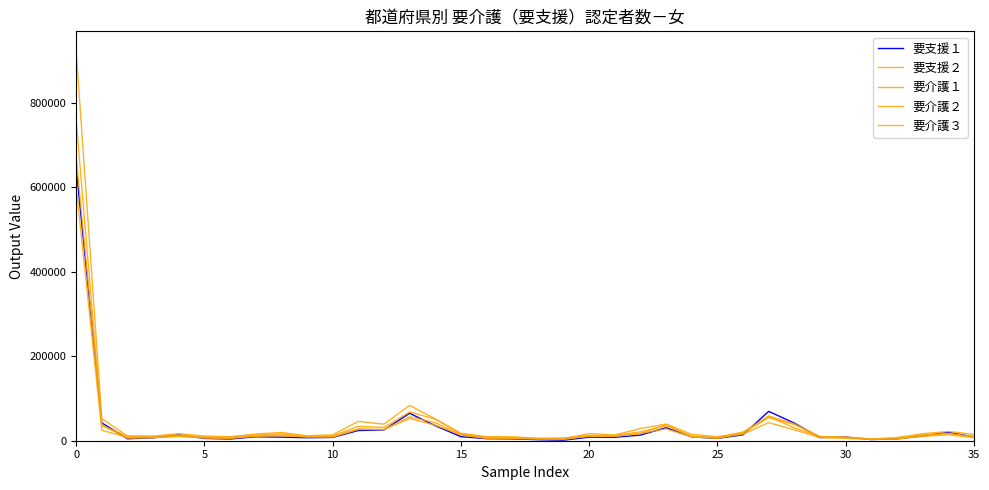

Does the chart have visible grid lines?

No